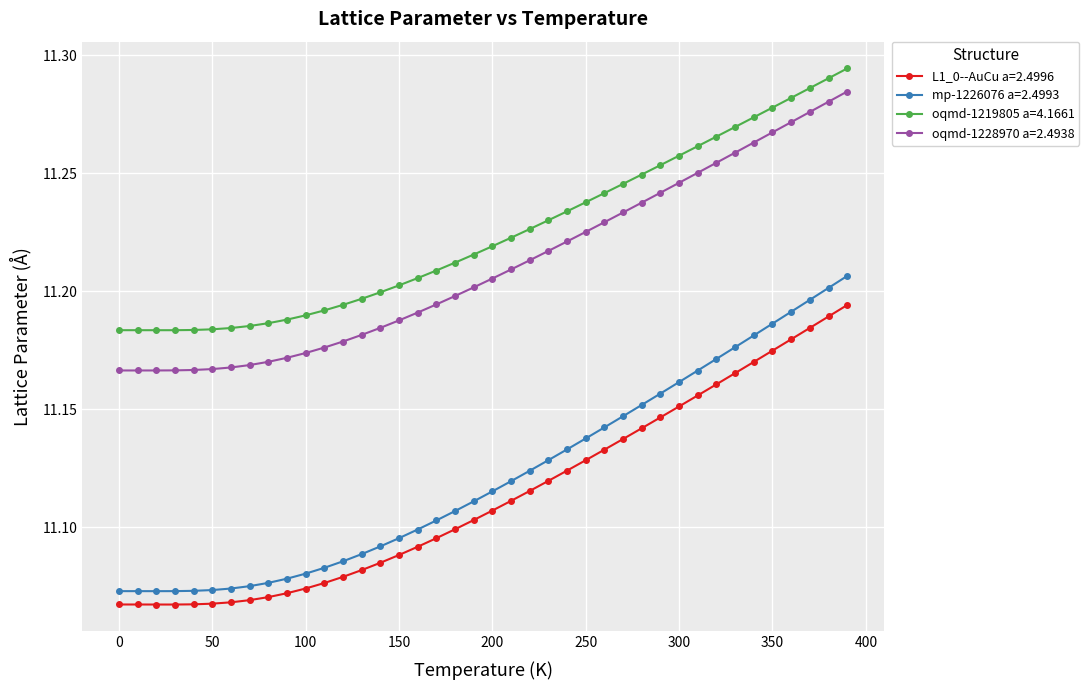

What is the sum of all L1_0--AuCu a=2.4996 values?

444.5